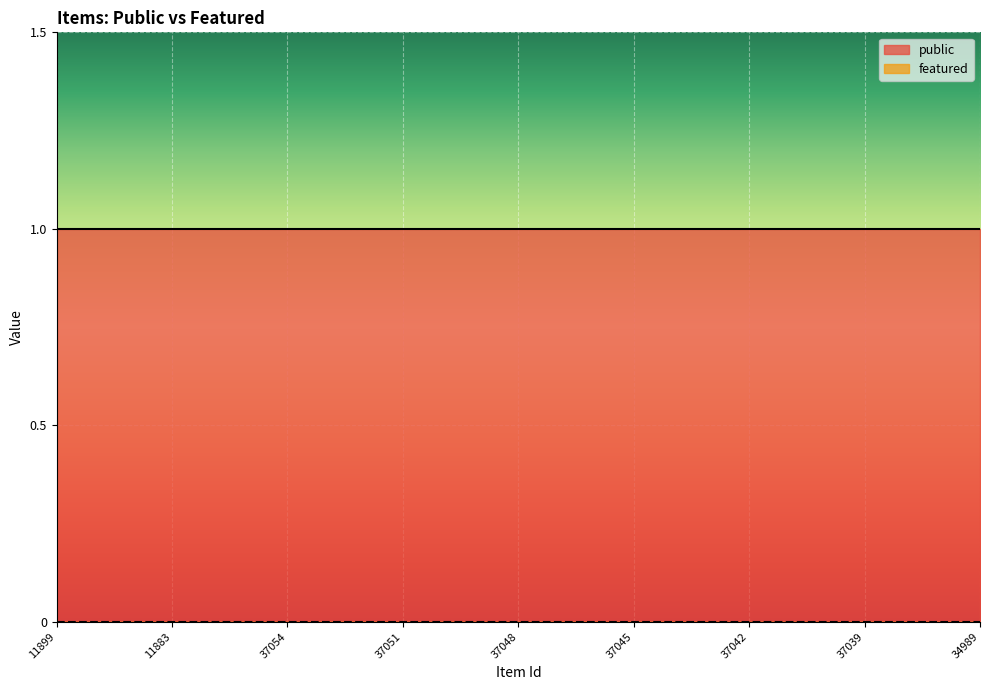

Where is public nearest to the value 1?

11899